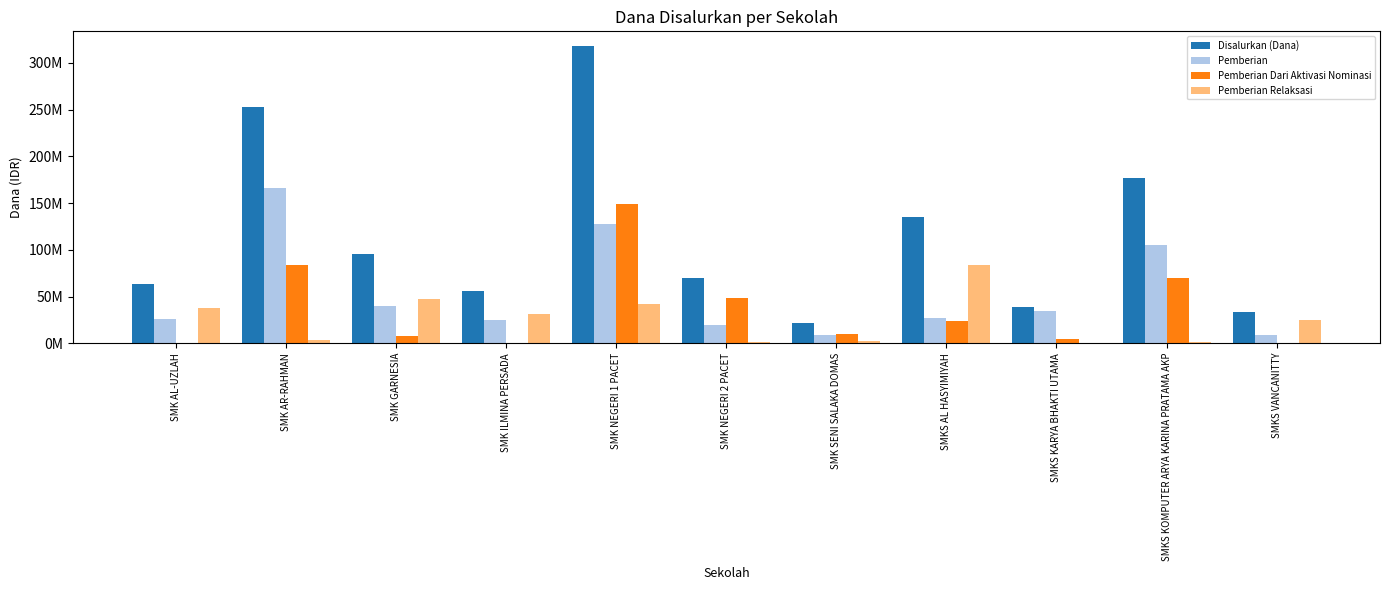

What are all the series names shown in the legend?

Disalurkan (Dana), Pemberian, Pemberian Dari Aktivasi Nominasi, Pemberian Relaksasi